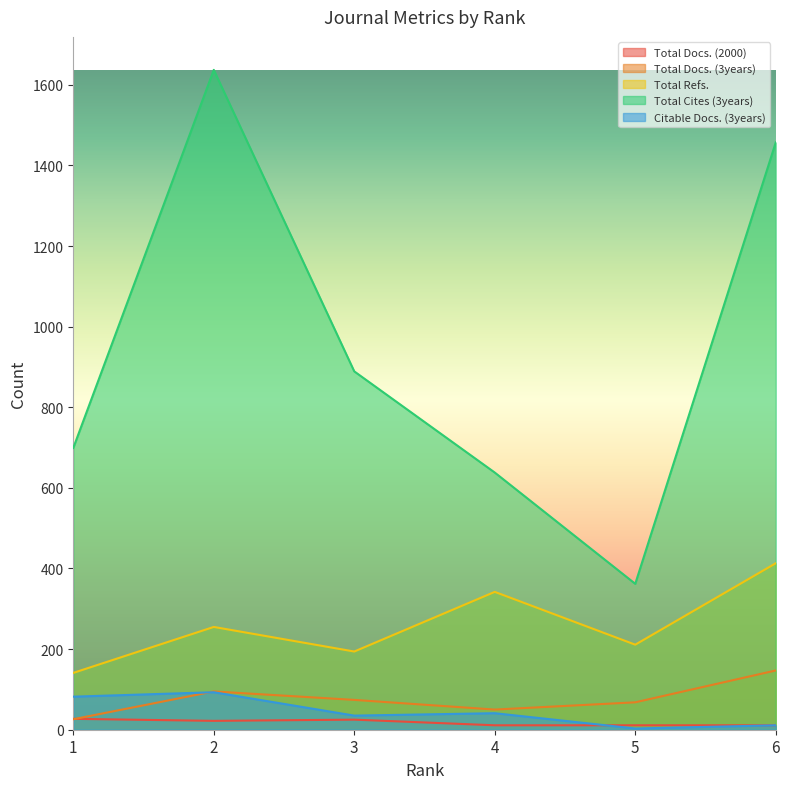

What is the difference between the second highest and second lowest values in the Total Docs. (2000) series?

14